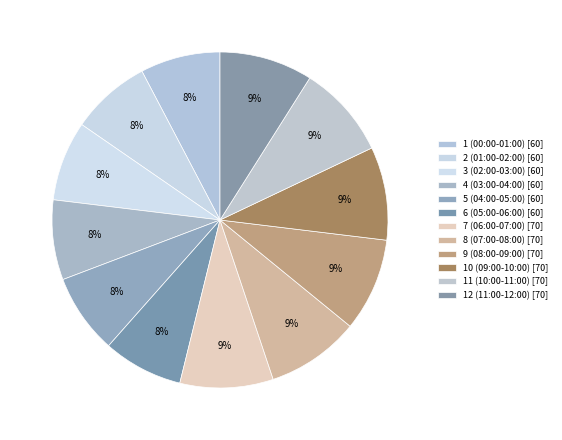

How many segments does this pie chart have?

12